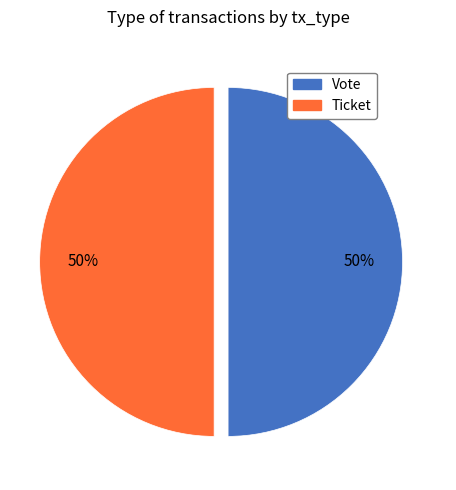

To the nearest percent, what percentage of the pie is Vote?

50%